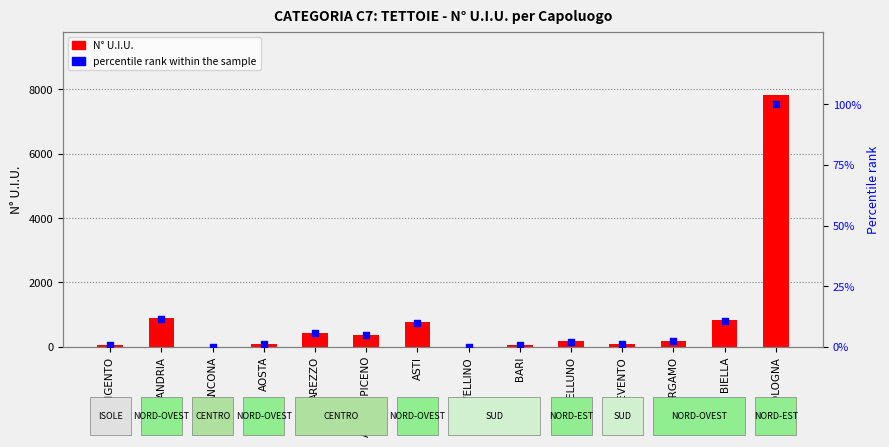

Which series has the largest total across all categories?

N° U.I.U.